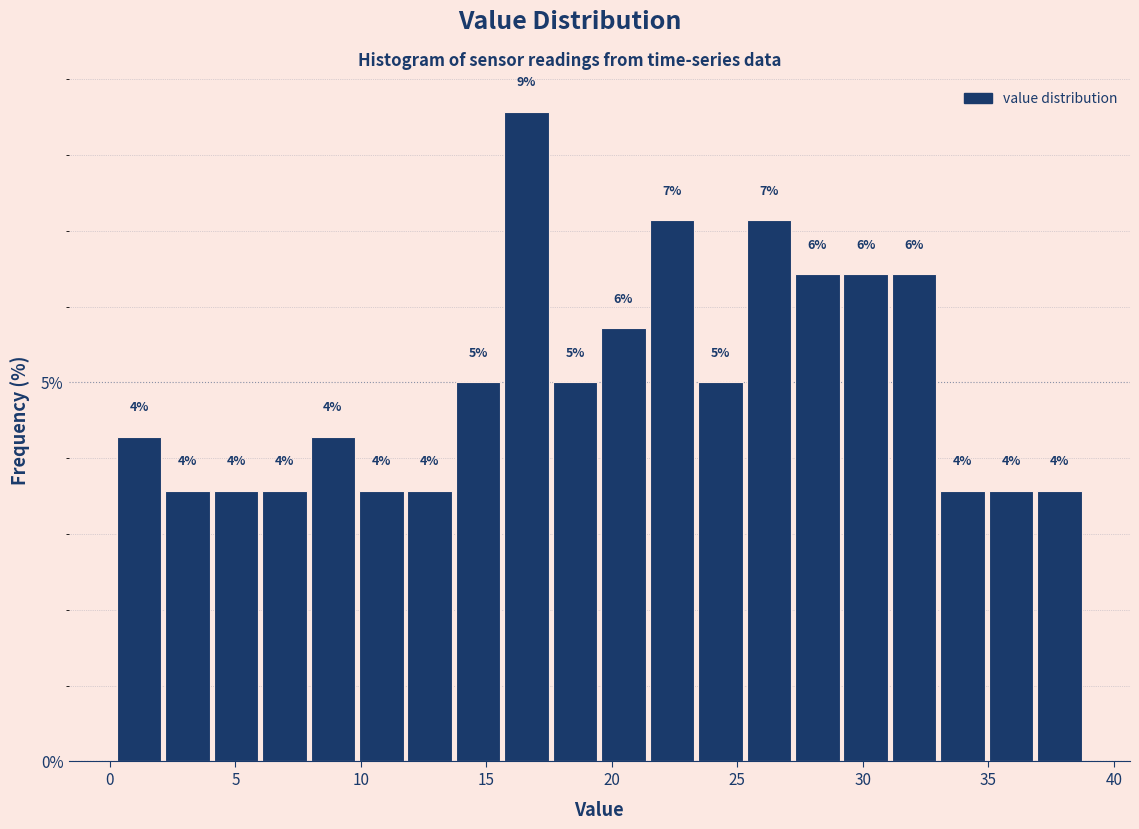

Around what value on the x-axis is the tallest bar? Give the approximate position of its centre, as read against the axis.

16.5